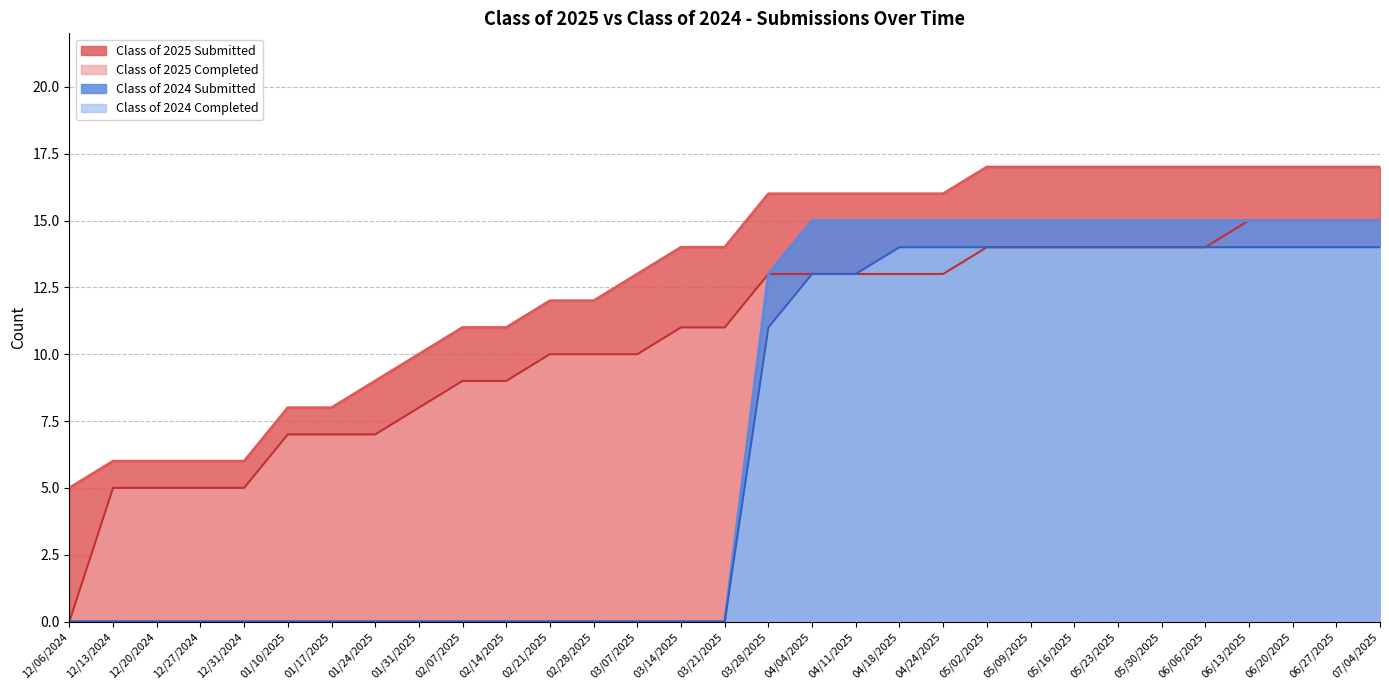

True or false: Class of 2024 Submitted and Class of 2025 Submitted intersect in this chart.

False